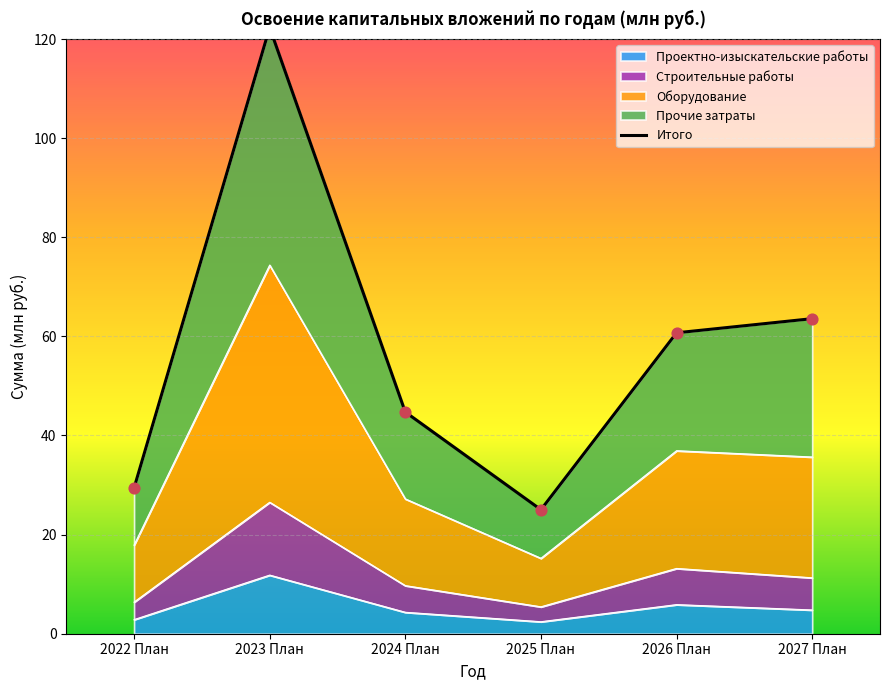

What is the ratio of the value at 2022 План to the value at 2025 План?

1.2